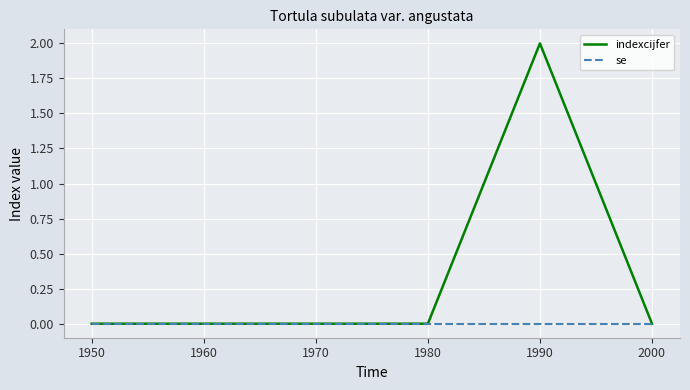

How many series are shown in this chart?

2